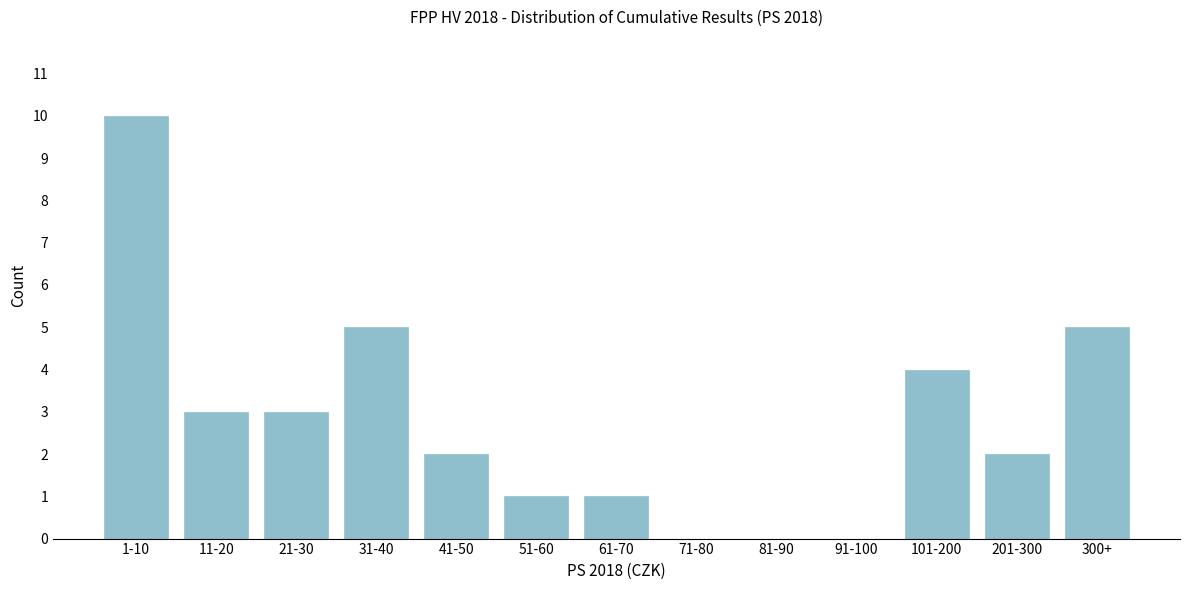

Reading left to right, list all the values displayed in this chart.

1-10=10	11-20=3	21-30=3	31-40=5	41-50=2	51-60=1	61-70=1	71-80=0	81-90=0	91-100=0	101-200=4	201-300=2	300+=5